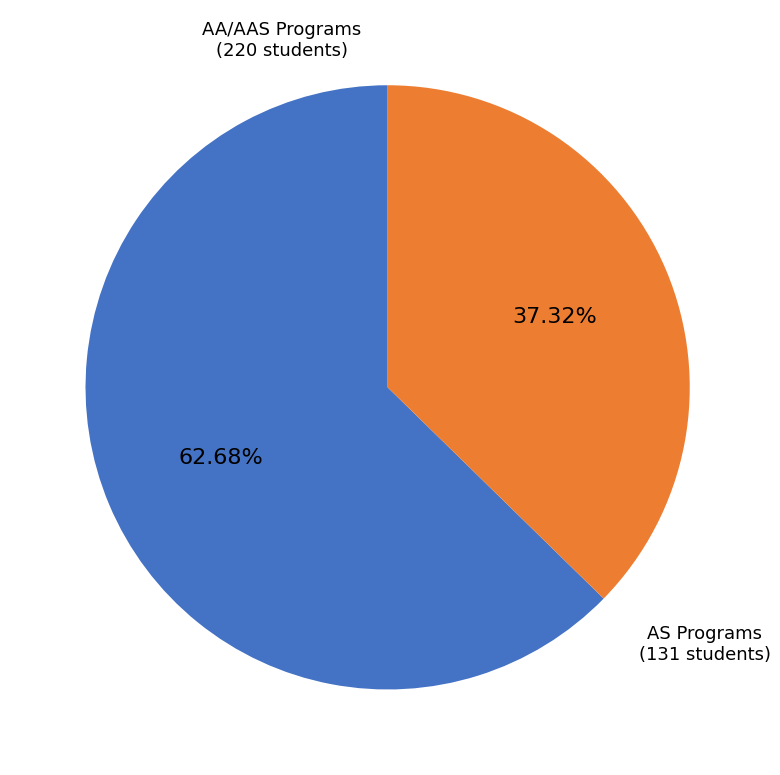

Rank the categories by value from lowest to highest.

AS Programs, AA/AAS Programs